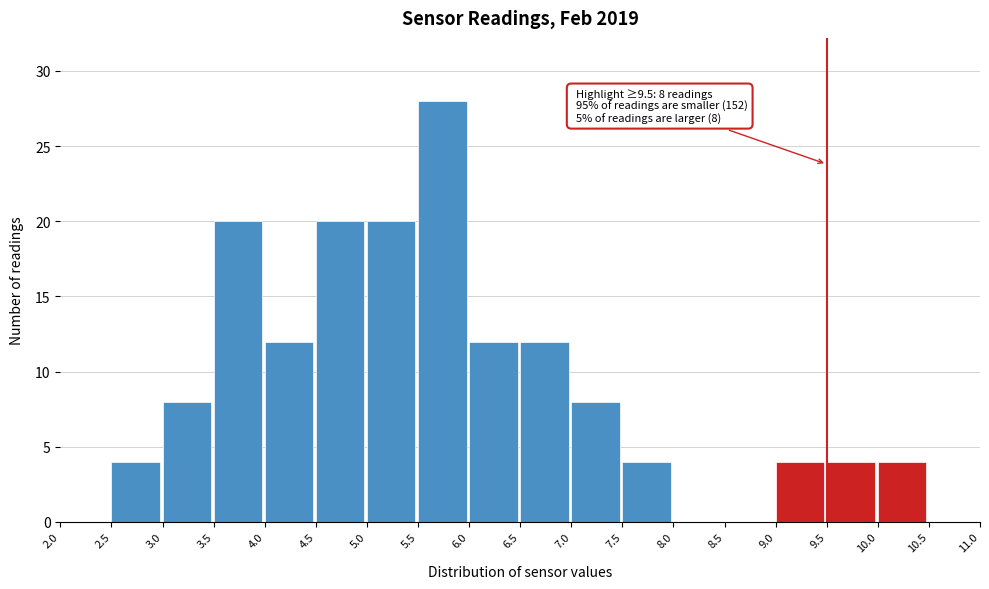

Over which range of the x-axis is the bar tallest?

5.5 to 6.0